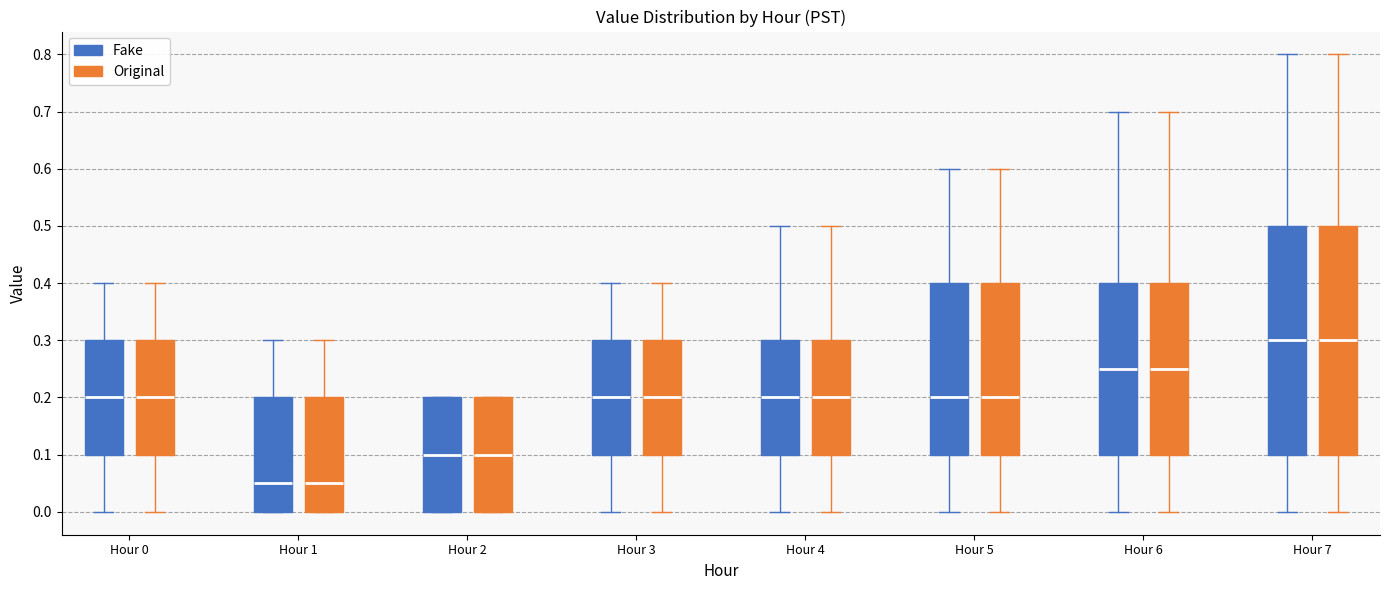

Where is the upper edge of the box for Hour 5 (Original) on the y-axis? The values are not printed on the chart, so give them approximately, as read against the axis.

0.40